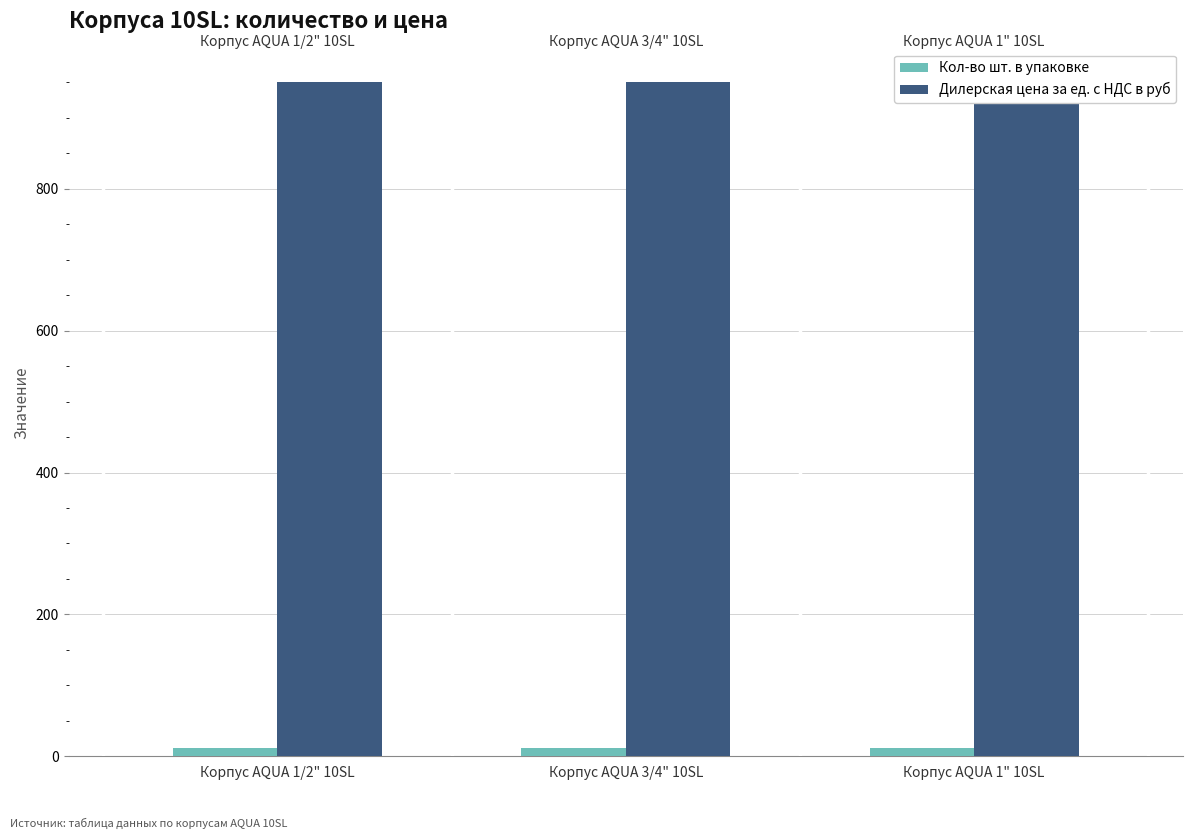

Which series has the largest range (max minus min)?

Кол-во шт. в упаковке